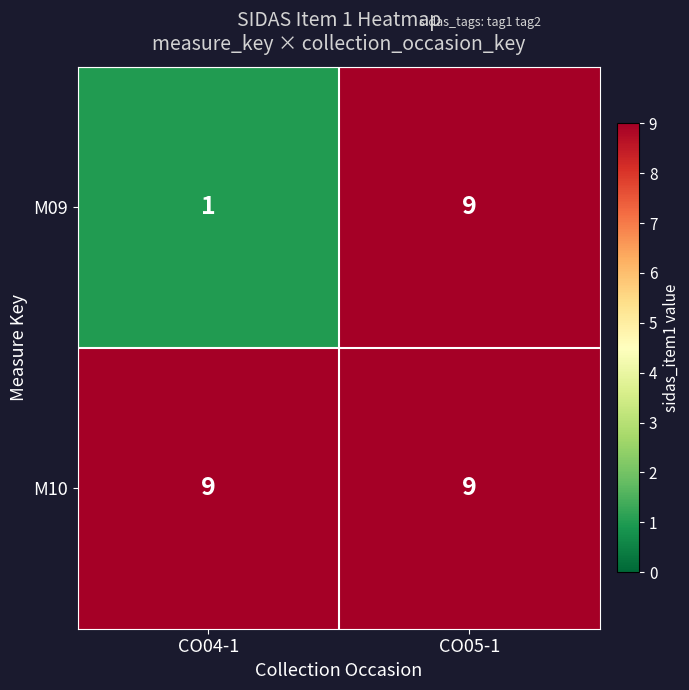

Which category has the highest value in the M09 series?

CO05-1